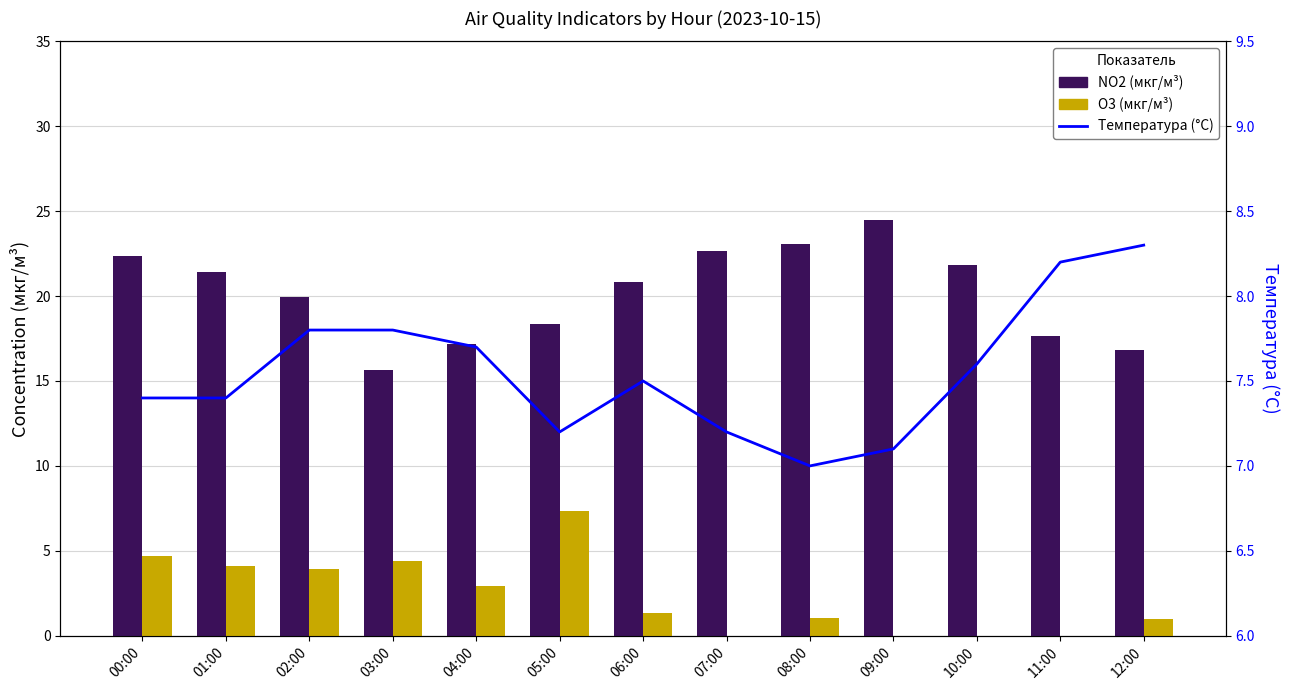

Is the value of O3 (мкг/м³) at 09:00 greater than the value of NO2 (мкг/м³) at 11:00?

No